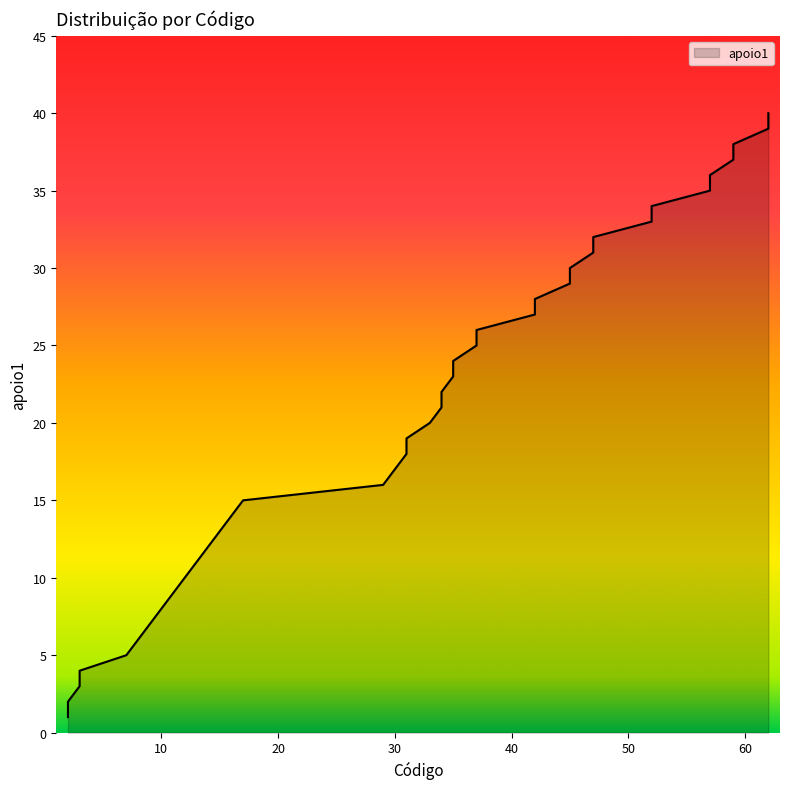

List the labels in order of value, largest first.

62, 62, 59, 59, 57, 57, 52, 52, 47, 47, 45, 45, 42, 42, 37, 37, 35, 35, 34, 34, 33, 31, 31, 30, 29, 17, 16, 15, 14, 13, 12, 11, 10, 9, 8, 7, 3, 3, 2, 2